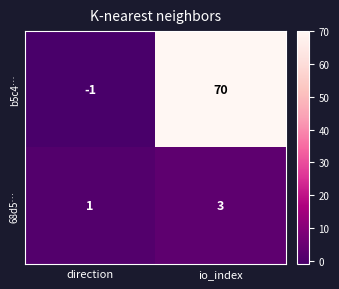

How many values in b5c4… are above zero?

1